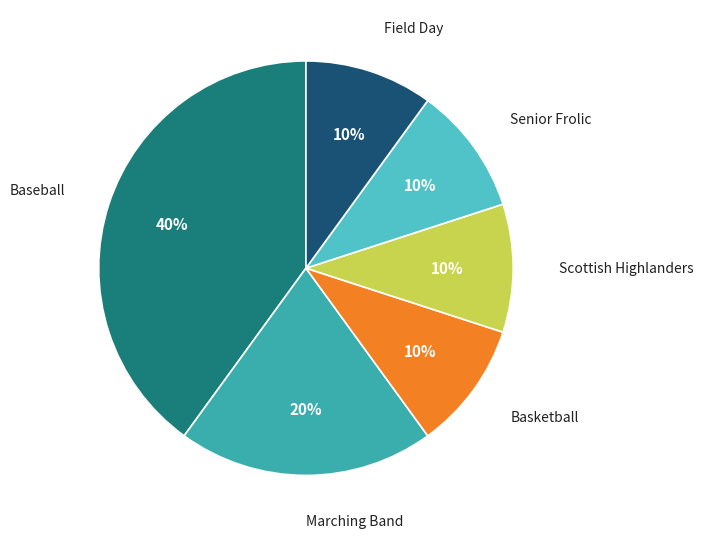

Is there a majority slice in this chart?

No